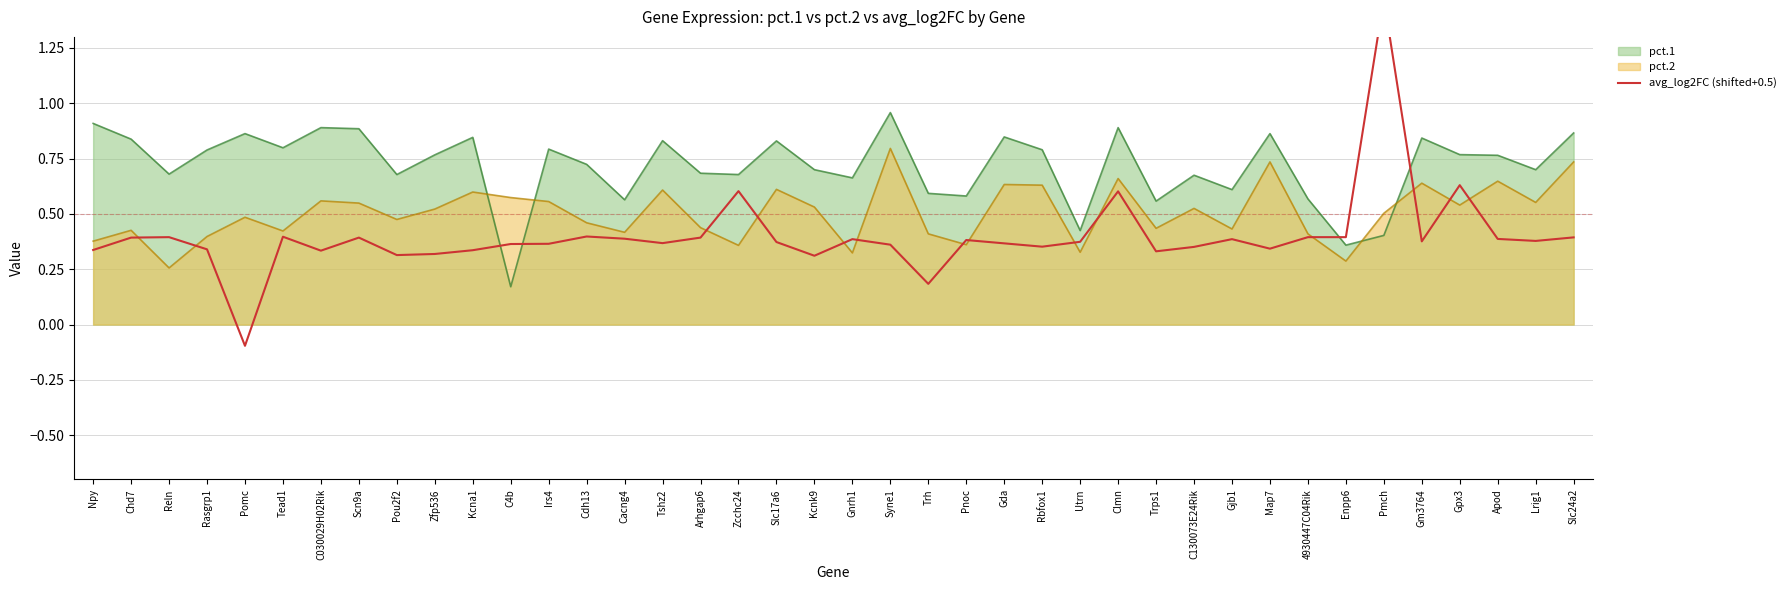

True or false: the data shows 0.4 at Tshz2.

True